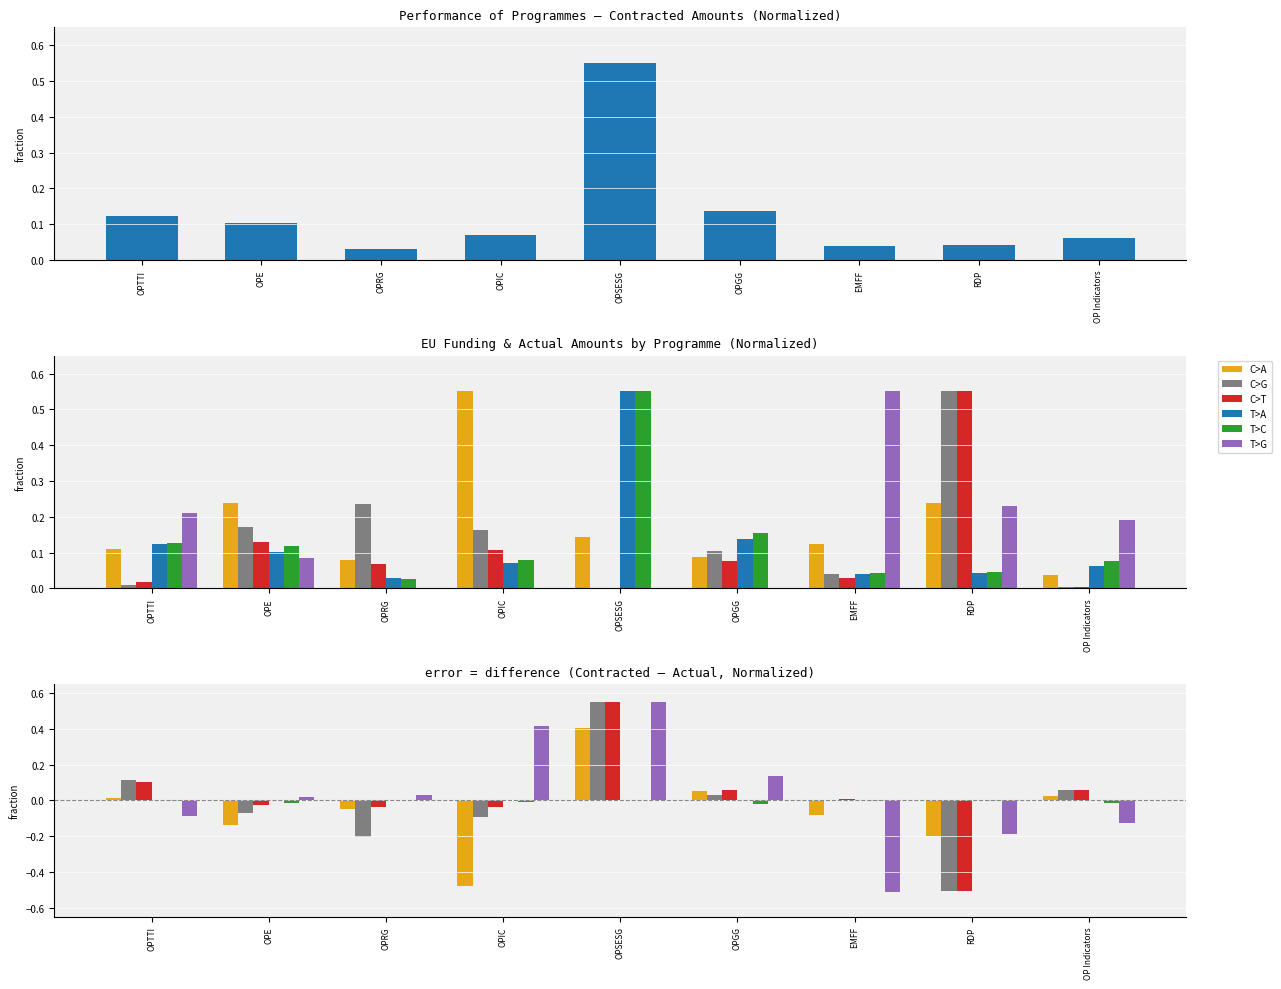

Count the number of data series in this chart.

6